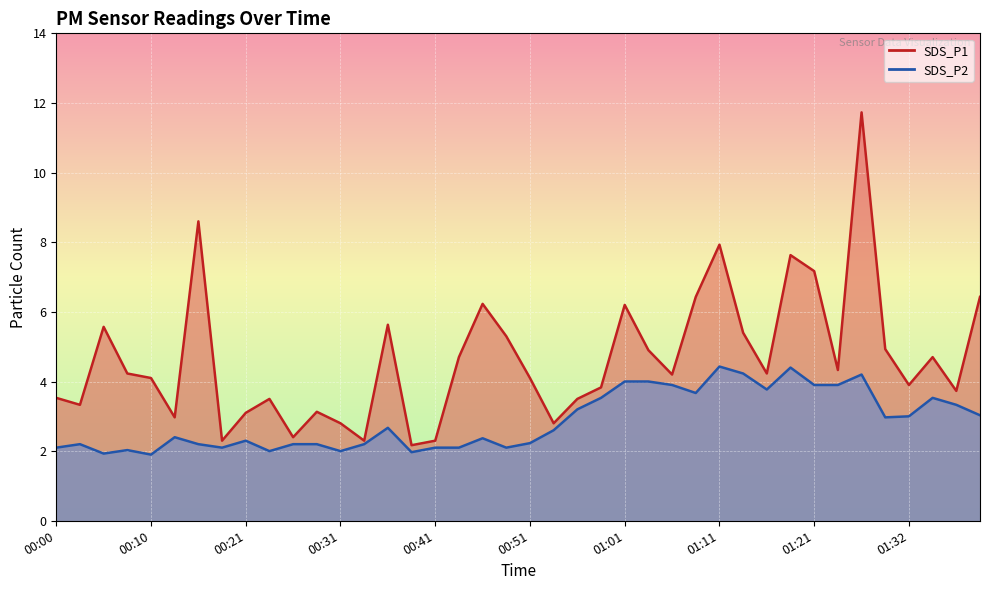

The value of SDS_P1 at 00:28 is 1.0. True or false?

False